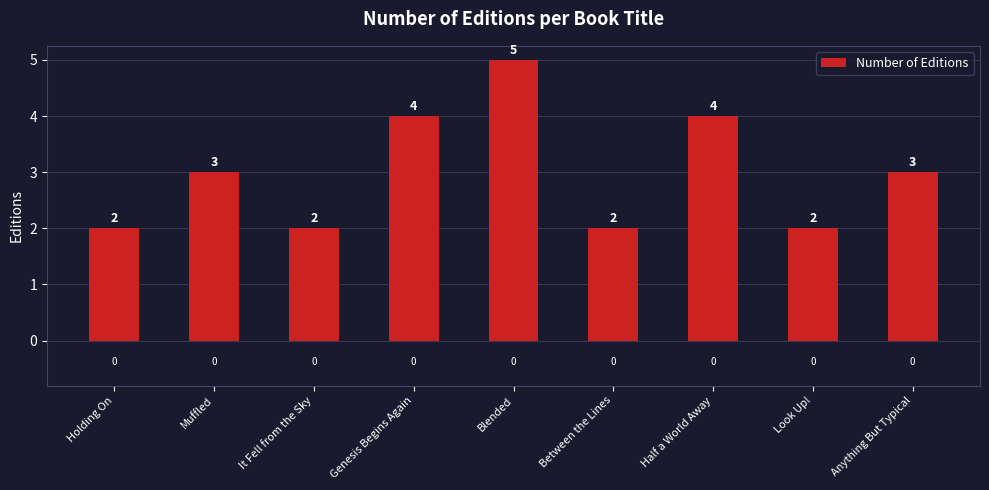

Count the values in the range 2 to 4.

8